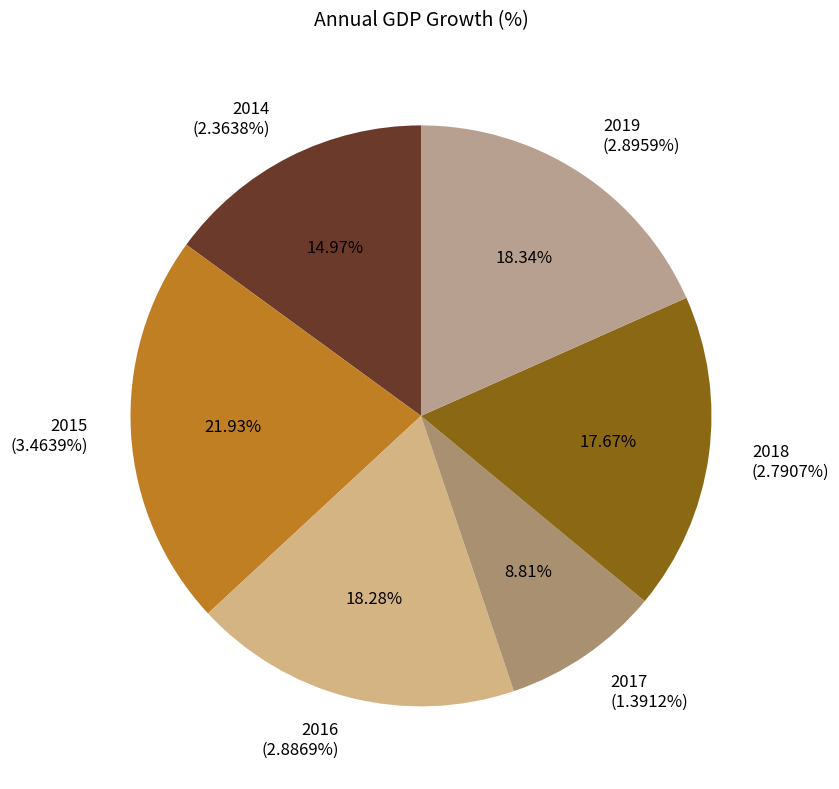

How many slices are in this pie chart?

6